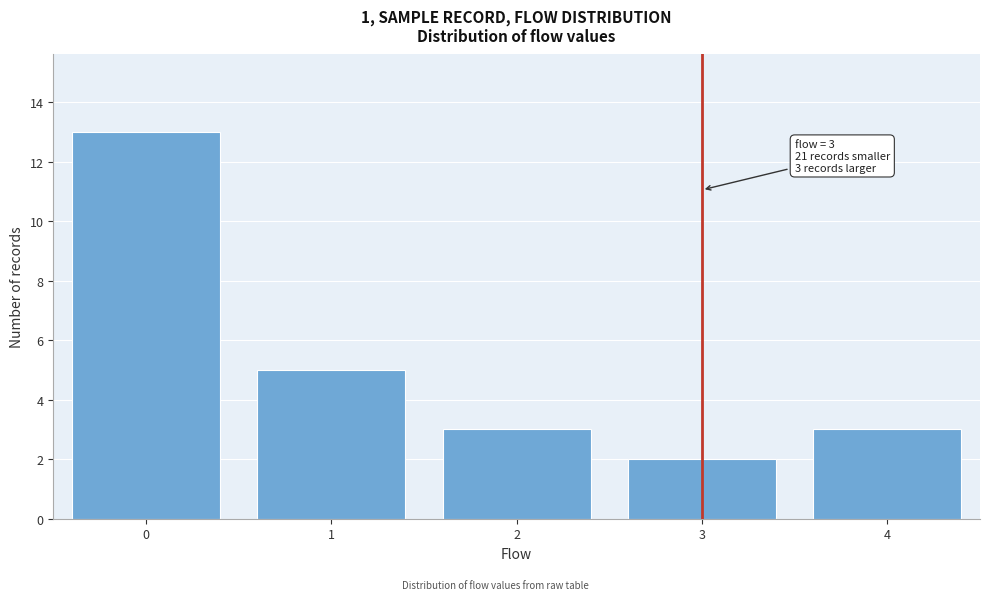

Over which range of the x-axis is the bar tallest?

-0.5 to 0.5